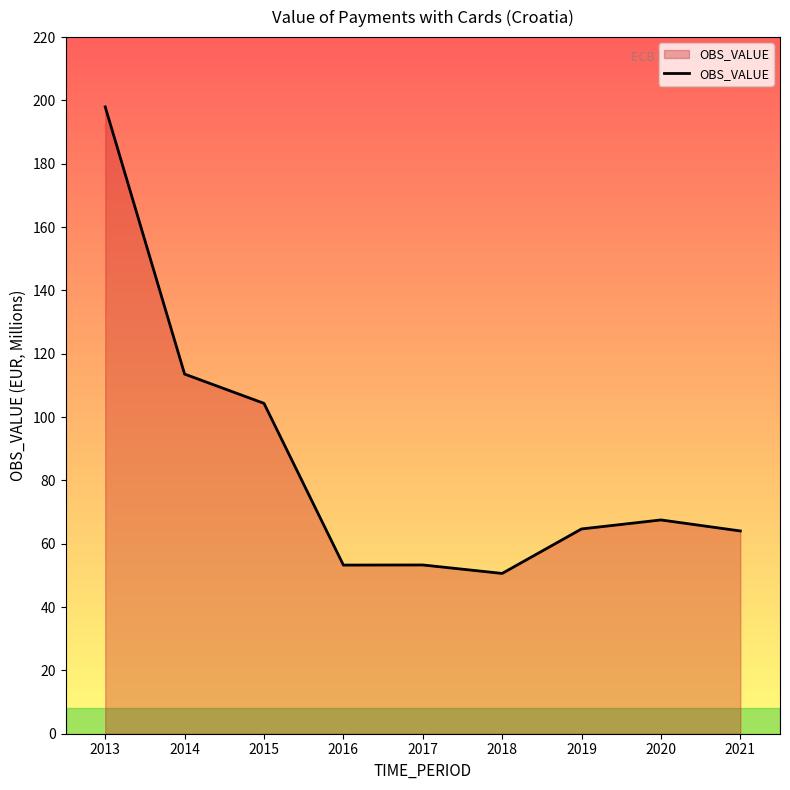

The value at 2020 is 67.5. True or false?

True